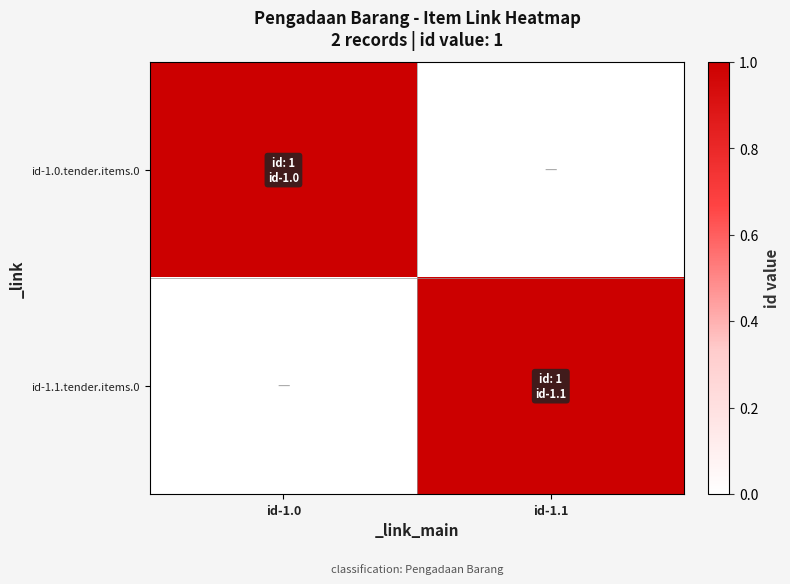

How many series are shown in this chart?

2